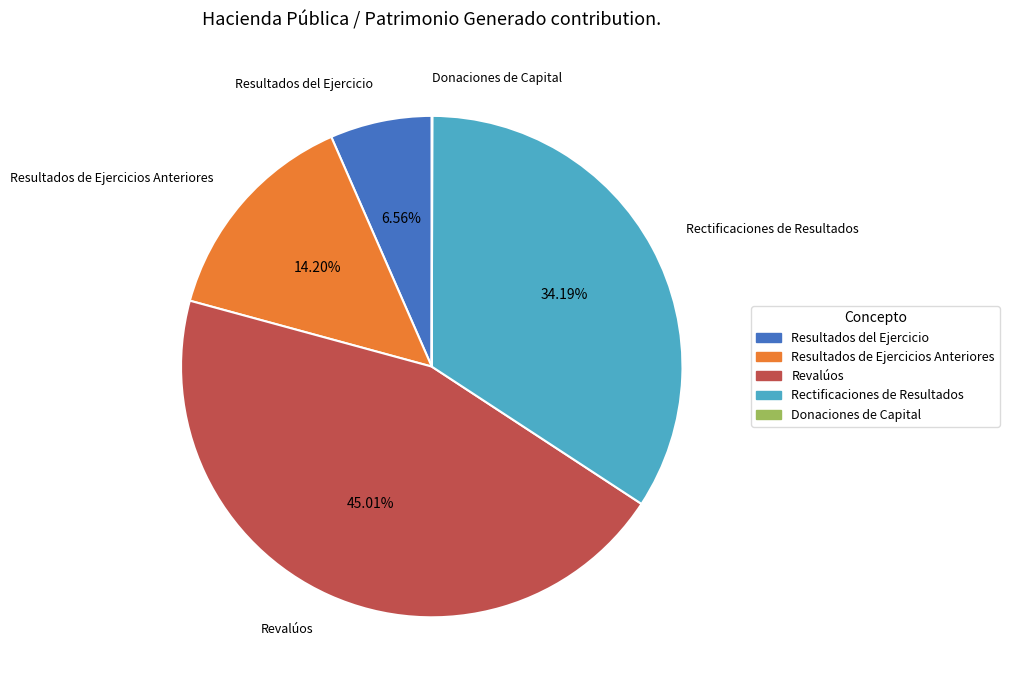

Is there a majority slice in this chart?

No